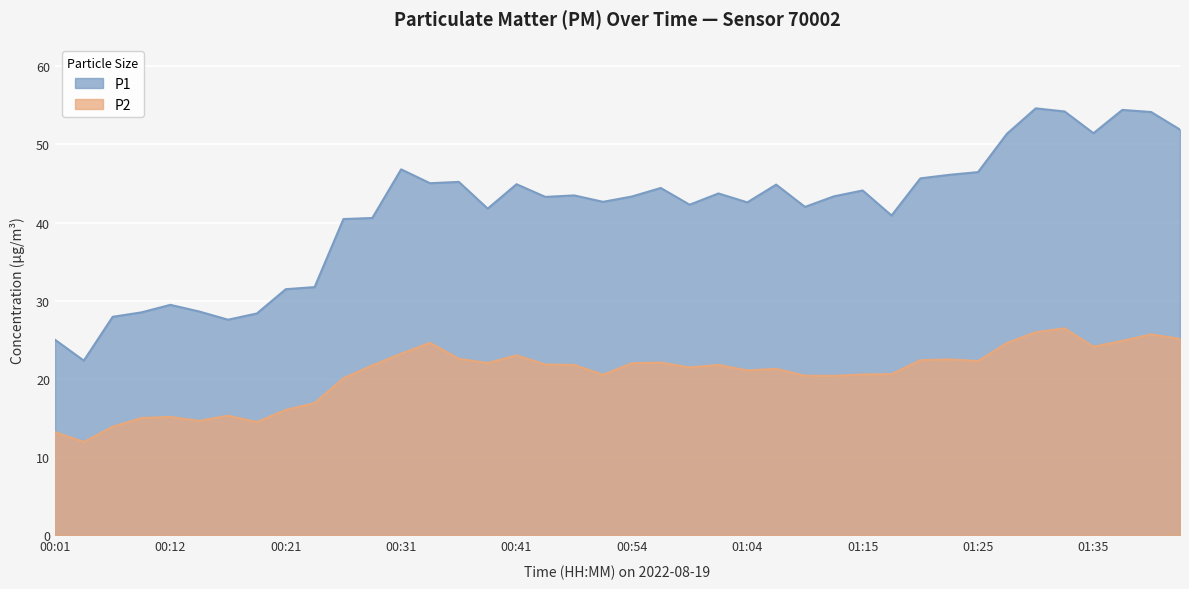

At how many categories does at least one series exceed 19?

40